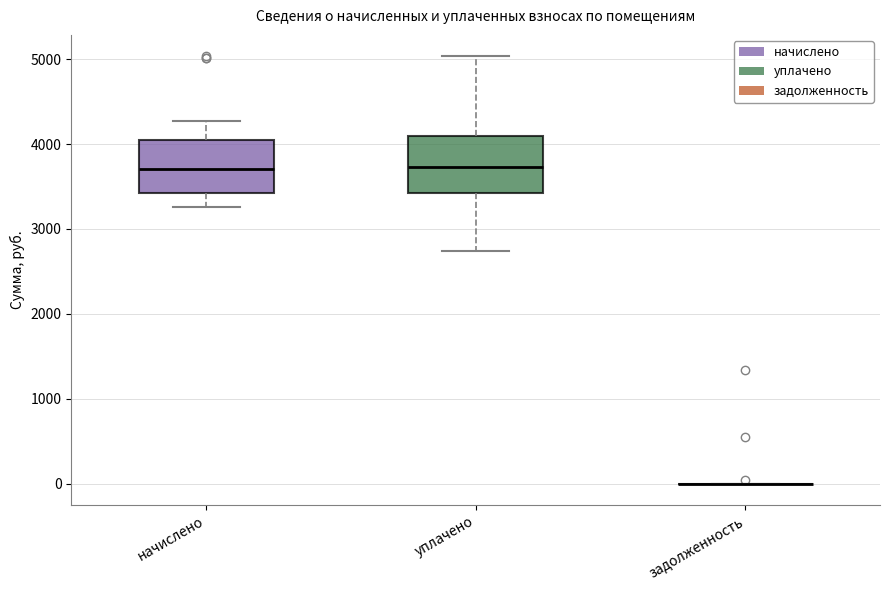

Reading left to right, transcribe this box plot: for each box, give where its median line is, the range the box spans, and where its two whiskers end, as read against the y-axis. The values are not printed on the chart, so give them approximately, as read against the axis.

начислено: median 3700, box 3400 to 4000, whiskers 3300 to 4300
уплачено: median 3700, box 3400 to 4100, whiskers 2700 to 5000
задолженность: box collapsed to a line at 0, whiskers 0 to 0